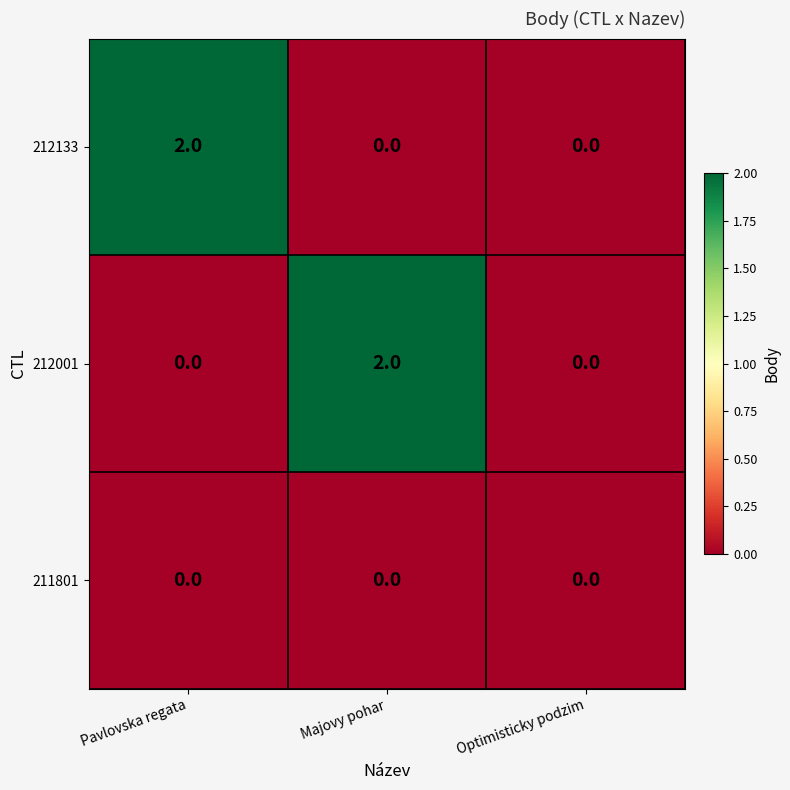

Count the number of categories in the chart.

3